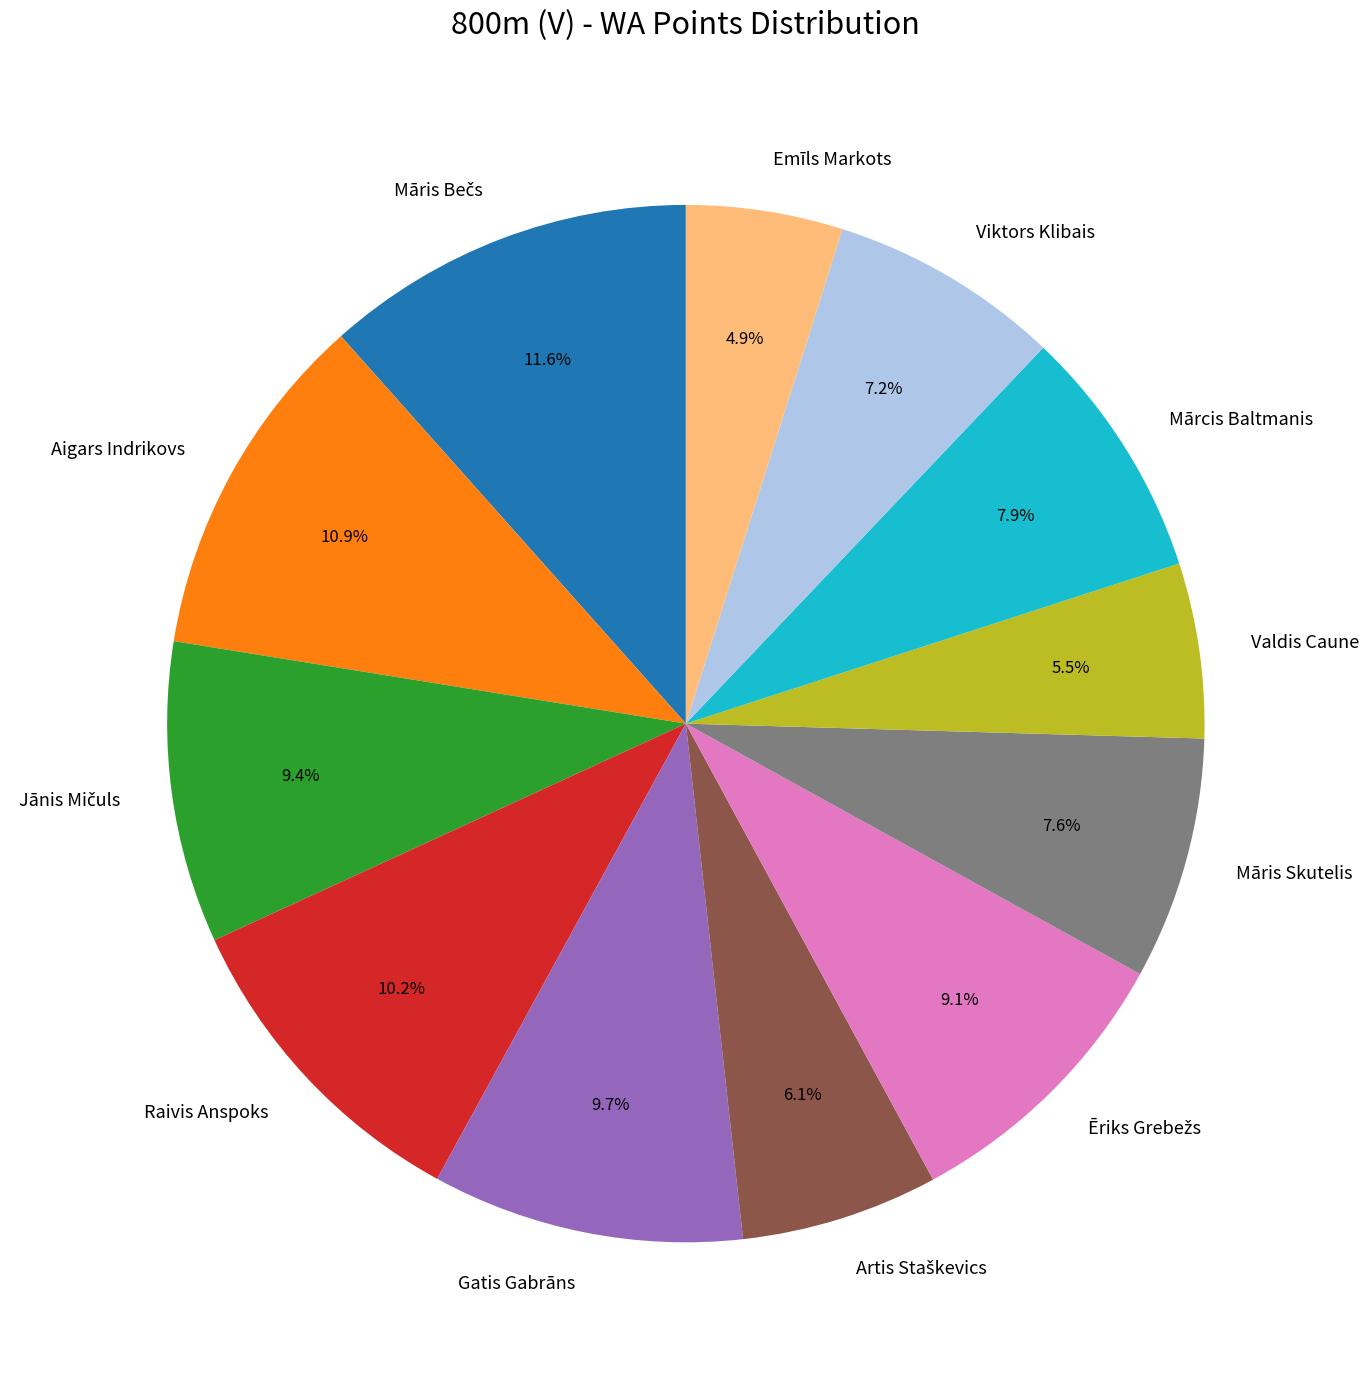

Which category has the smallest portion of the pie?

Emīls Markots